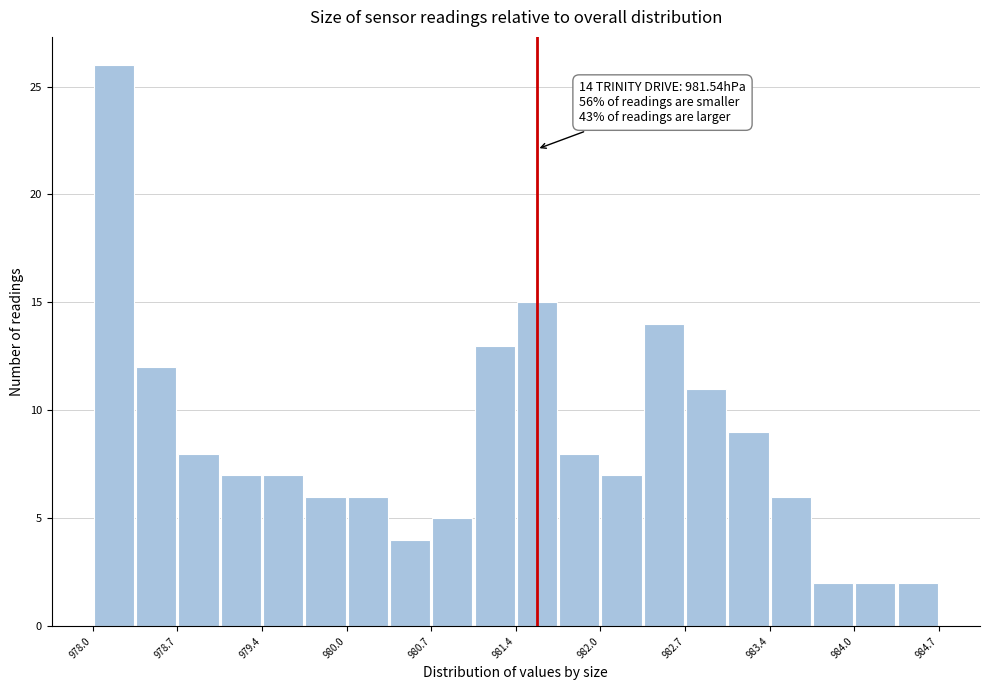

Read against the x-axis, roughly where is the centre of the tallest bar?

978.2